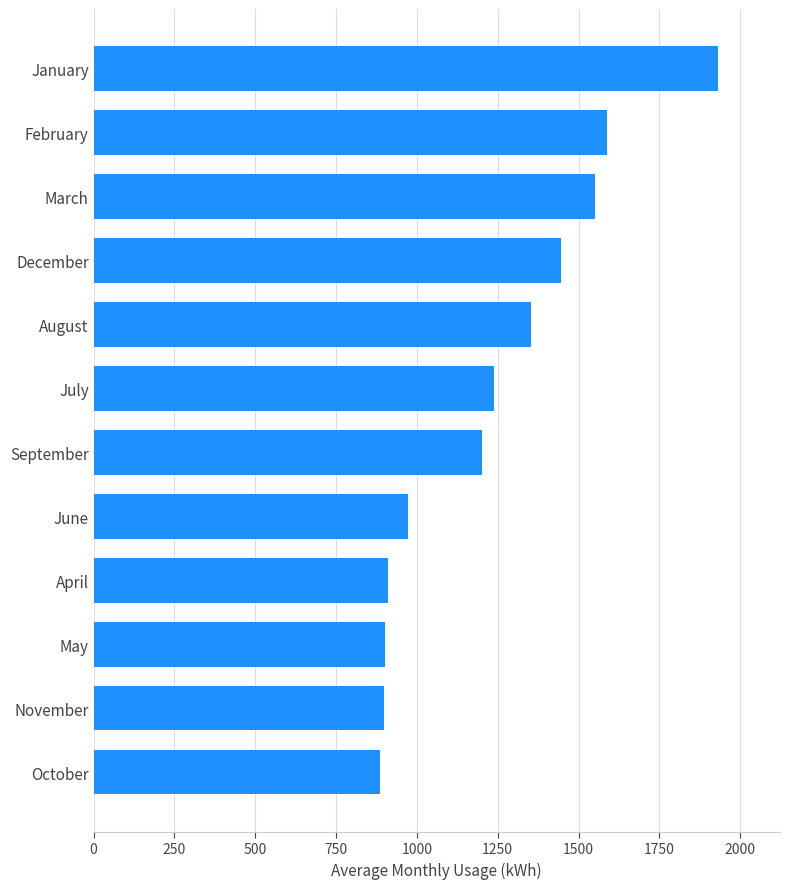

At which label is the value closest to 1408?

December